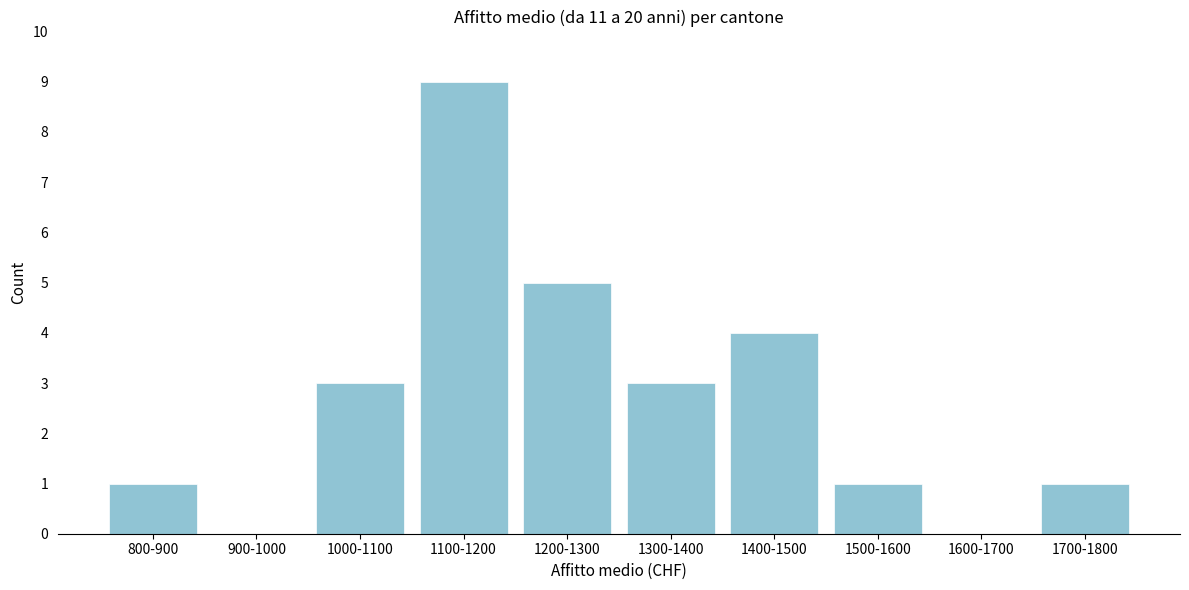

Reading left to right, transcribe all the data shown in this chart.

800-900=1	900-1000=0	1000-1100=3	1100-1200=9	1200-1300=5	1300-1400=3	1400-1500=4	1500-1600=1	1600-1700=0	1700-1800=1